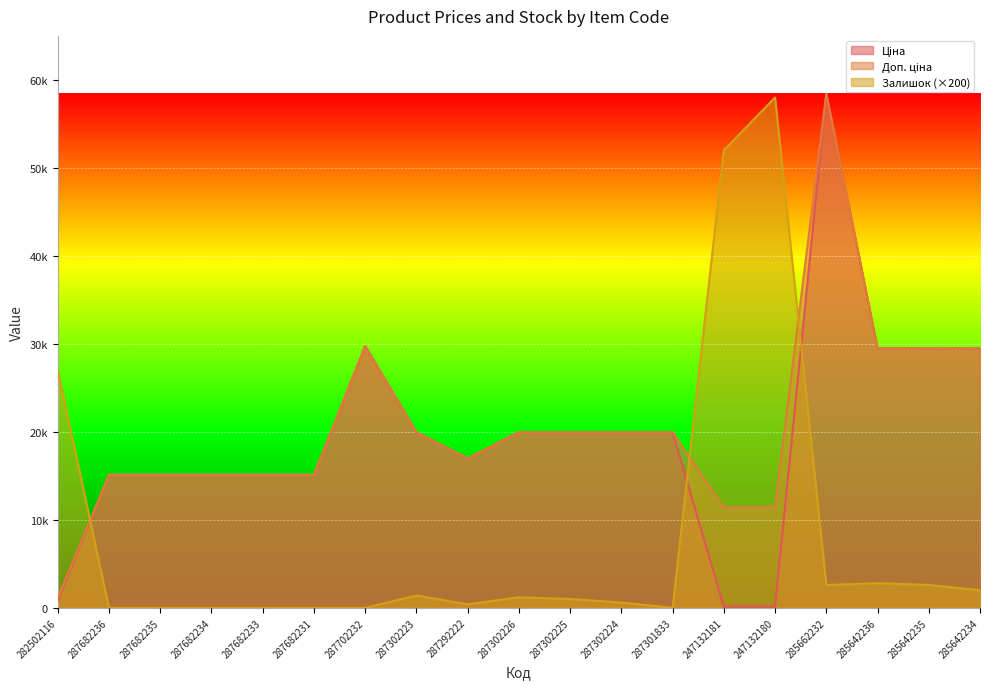

What is the spread (max minus min) of values at 287301833?

19964.2